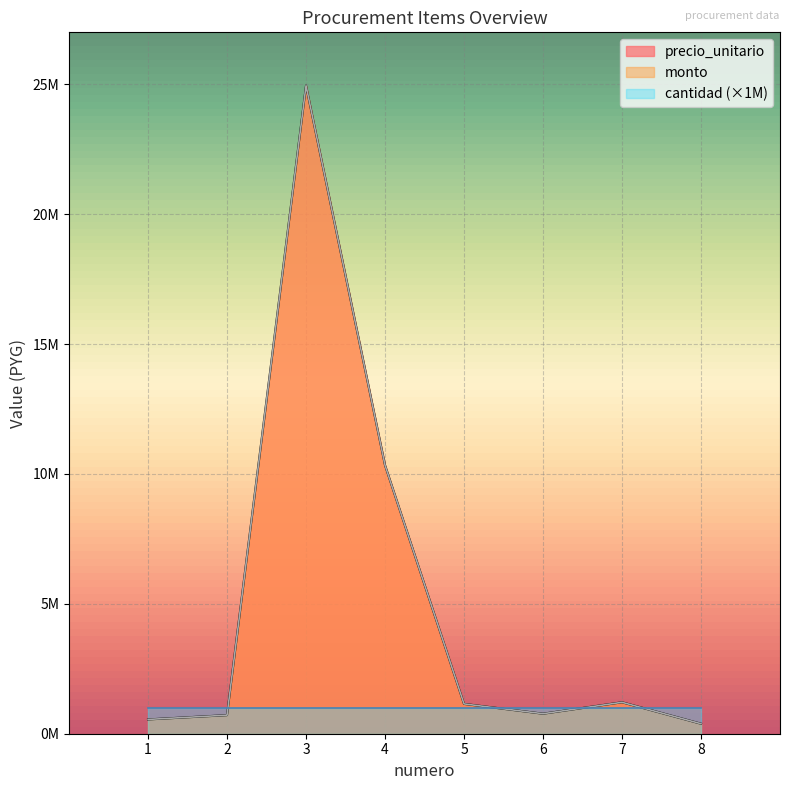

In precio_unitario, how many points are lower than both neighbors (excluding endpoints)?

1